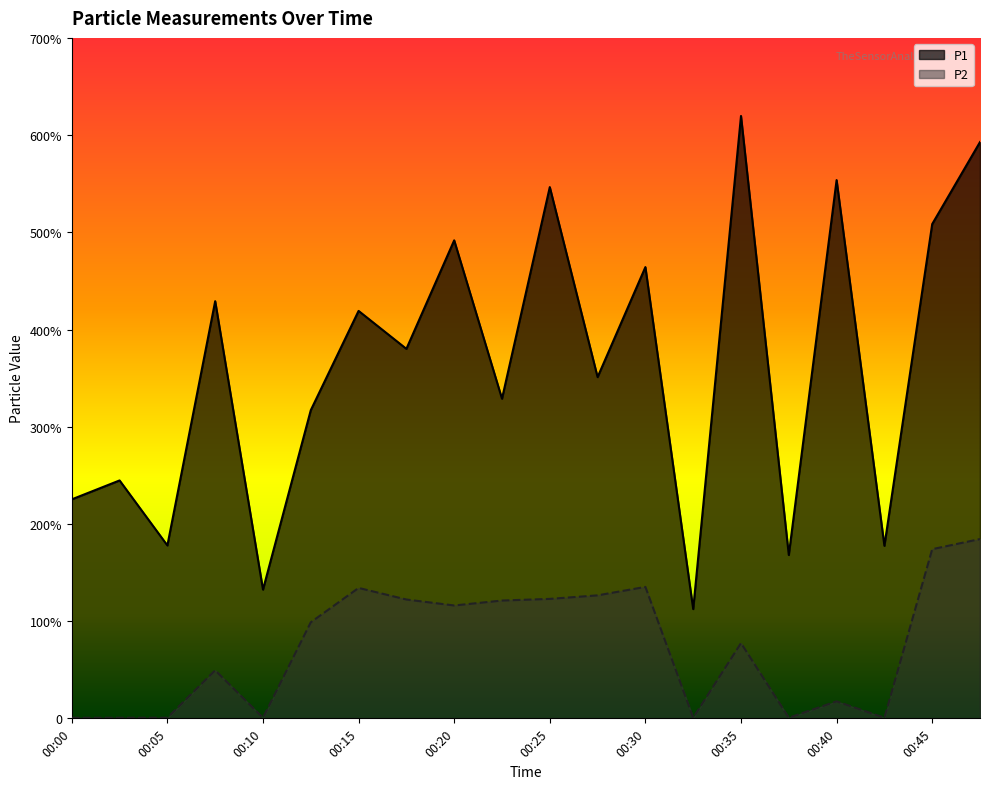

What is the difference between the highest and lowest values at 00:05?

177.3